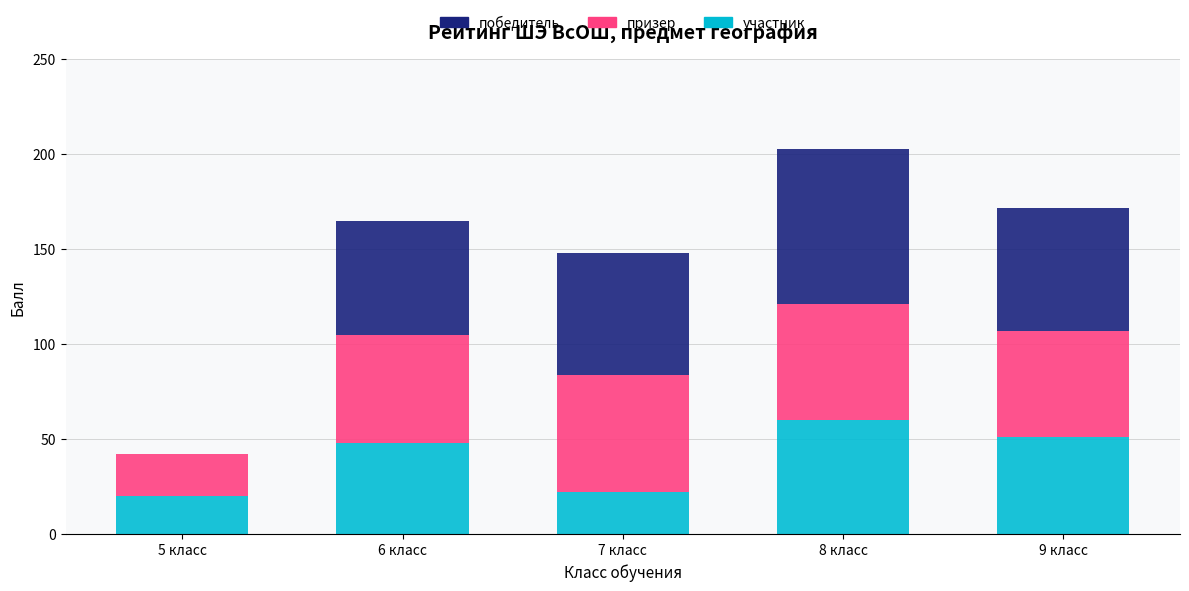

What are all the series names shown in the legend?

победитель, призер, участник